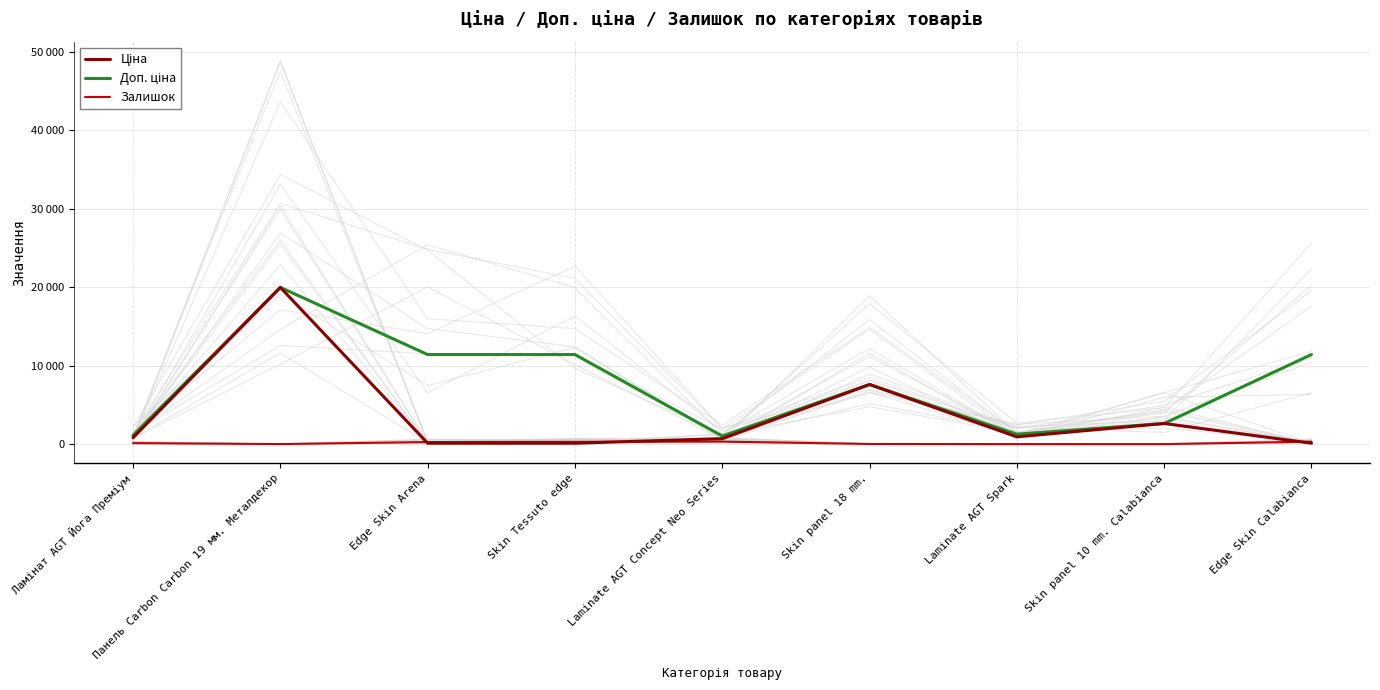

Which series has the largest total across all categories?

Доп. ціна